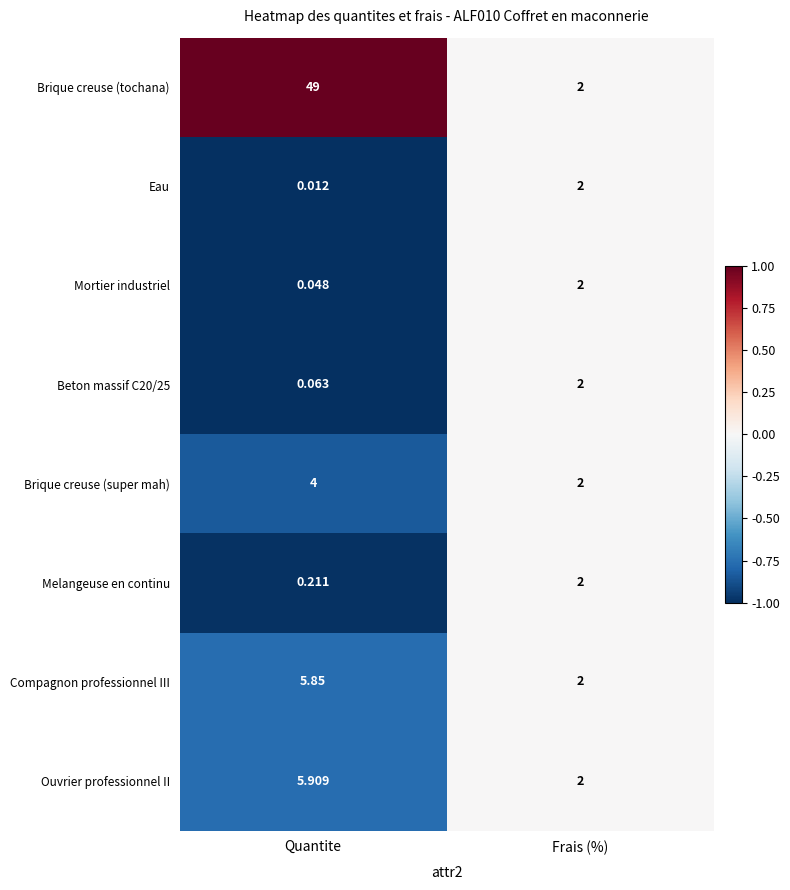

Which series changed the most between Quantite and Frais (%)?

Brique creuse (tochana)